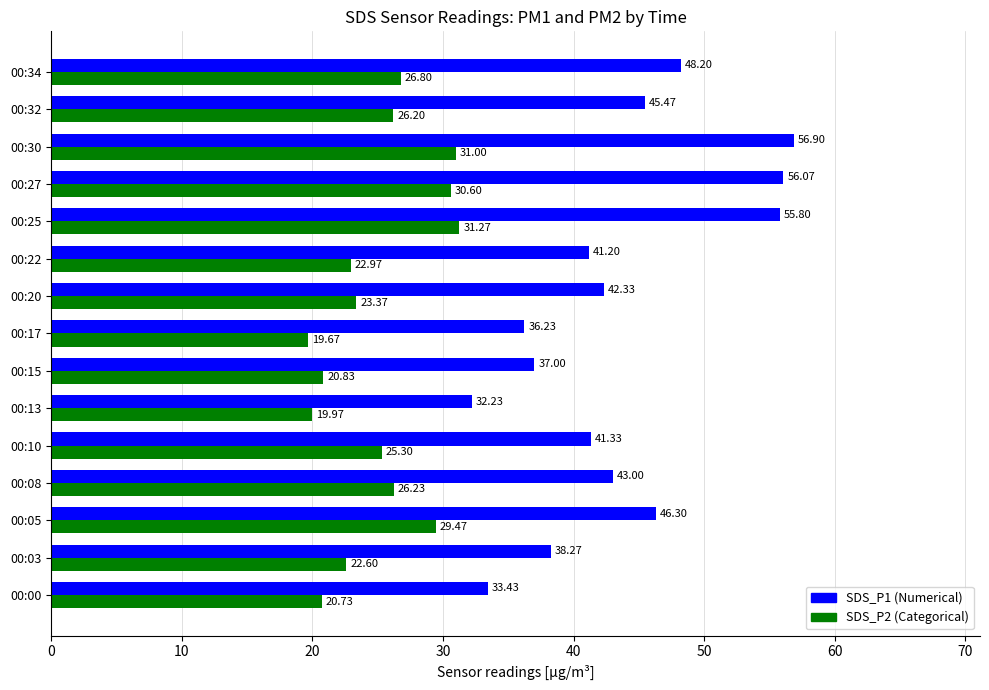

What is the spread (max minus min) of values at 00:03?

15.7